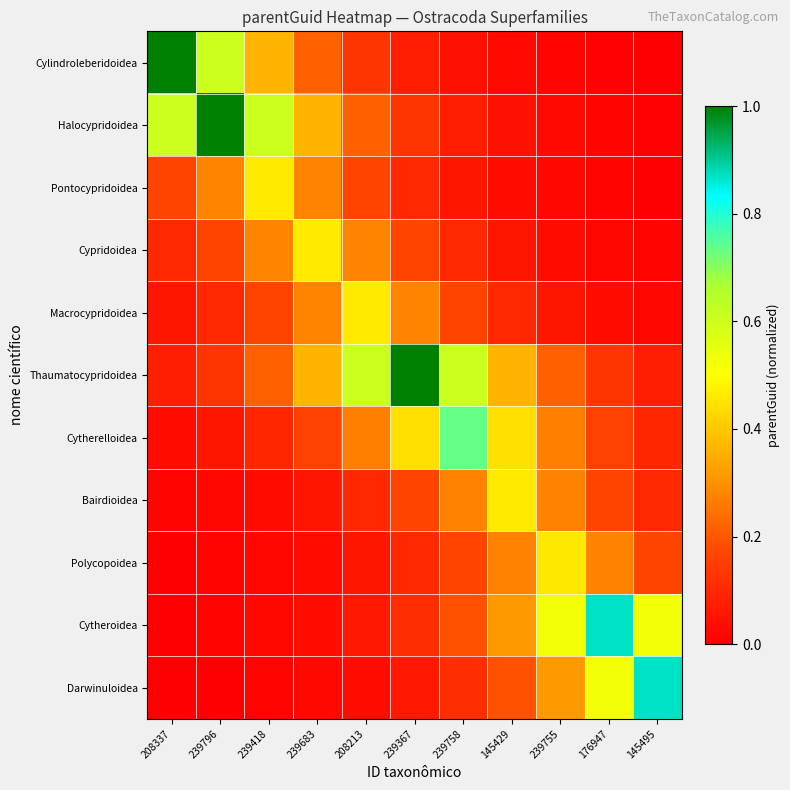

Reading left to right, list all the values displayed in this chart.

Cylindroleberidoidea: 208337=1.0	239796=0.6	239418=0.4	239683=0.2	208213=0.1	239367=0.1	239758=0.0	145429=0.0	239755=0.0	176947=0.0	145495=0.0
Halocypridoidea: 208337=0.6	239796=1.0	239418=0.6	239683=0.4	208213=0.2	239367=0.1	239758=0.1	145429=0.0	239755=0.0	176947=0.0	145495=0.0
Pontocypridoidea: 208337=0.2	239796=0.3	239418=0.5	239683=0.3	208213=0.2	239367=0.1	239758=0.1	145429=0.0	239755=0.0	176947=0.0	145495=0.0
Cypridoidea: 208337=0.1	239796=0.2	239418=0.3	239683=0.5	208213=0.3	239367=0.2	239758=0.1	145429=0.1	239755=0.0	176947=0.0	145495=0.0
Macrocypridoidea: 208337=0.1	239796=0.1	239418=0.2	239683=0.3	208213=0.5	239367=0.3	239758=0.2	145429=0.1	239755=0.1	176947=0.0	145495=0.0
Thaumatocypridoidea: 208337=0.1	239796=0.1	239418=0.2	239683=0.4	208213=0.6	239367=1.0	239758=0.6	145429=0.4	239755=0.2	176947=0.1	145495=0.1
Cytherelloidea: 208337=0.0	239796=0.1	239418=0.1	239683=0.2	208213=0.3	239367=0.4	239758=0.7	145429=0.4	239755=0.3	176947=0.2	145495=0.1
Bairdioidea: 208337=0.0	239796=0.0	239418=0.0	239683=0.1	208213=0.1	239367=0.2	239758=0.3	145429=0.5	239755=0.3	176947=0.2	145495=0.1
Polycopoidea: 208337=0.0	239796=0.0	239418=0.0	239683=0.0	208213=0.1	239367=0.1	239758=0.2	145429=0.3	239755=0.5	176947=0.3	145495=0.2
Cytheroidea: 208337=0.0	239796=0.0	239418=0.0	239683=0.0	208213=0.1	239367=0.1	239758=0.2	145429=0.3	239755=0.5	176947=0.9	145495=0.5
Darwinuloidea: 208337=0.0	239796=0.0	239418=0.0	239683=0.0	208213=0.0	239367=0.1	239758=0.1	145429=0.2	239755=0.3	176947=0.5	145495=0.9